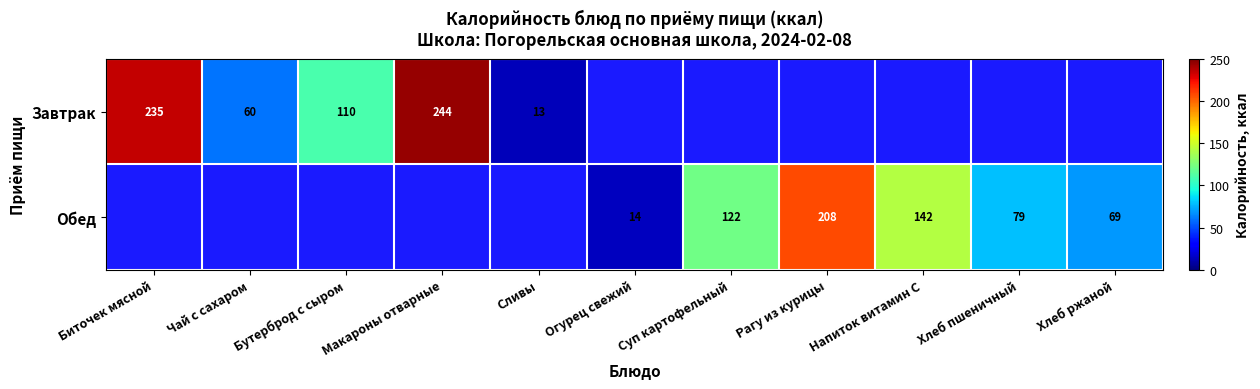

Count the number of categories in the chart.

11